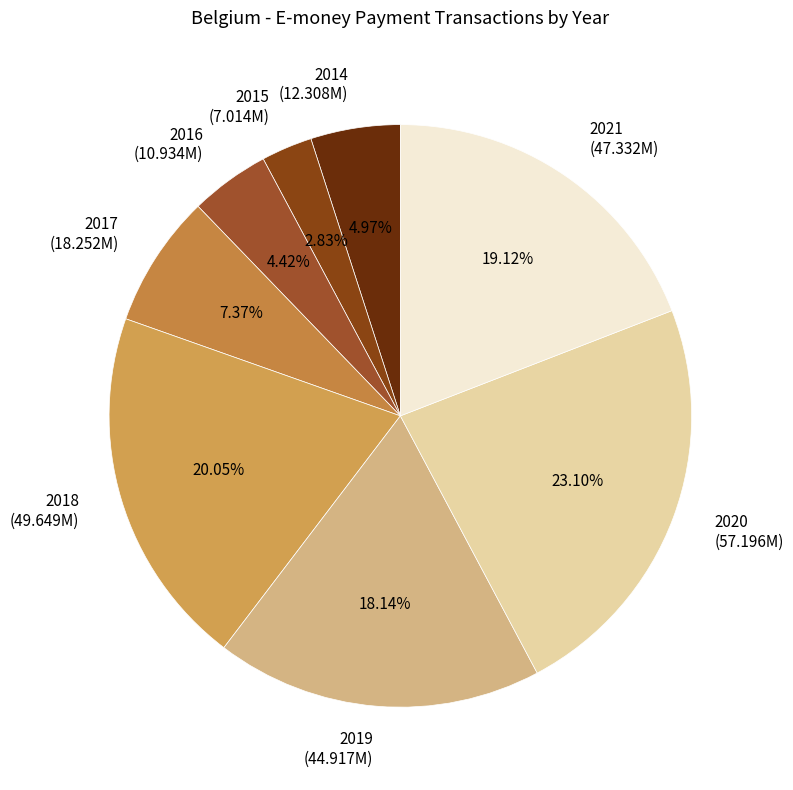

Rank the categories by value from highest to lowest.

2020, 2018, 2021, 2019, 2017, 2014, 2016, 2015